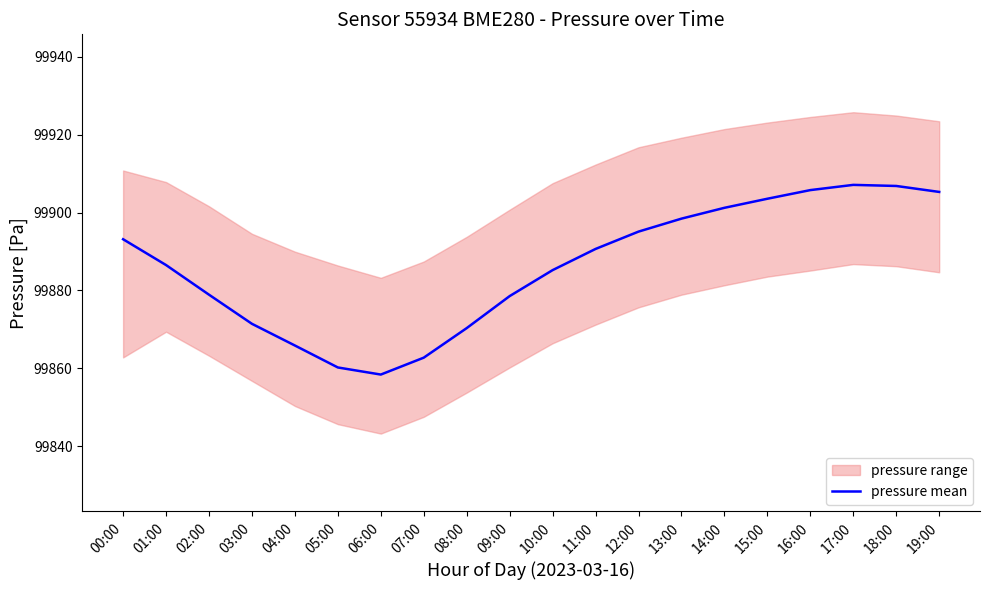

What is the change in value from 09:00 to 16:00?

+27.2